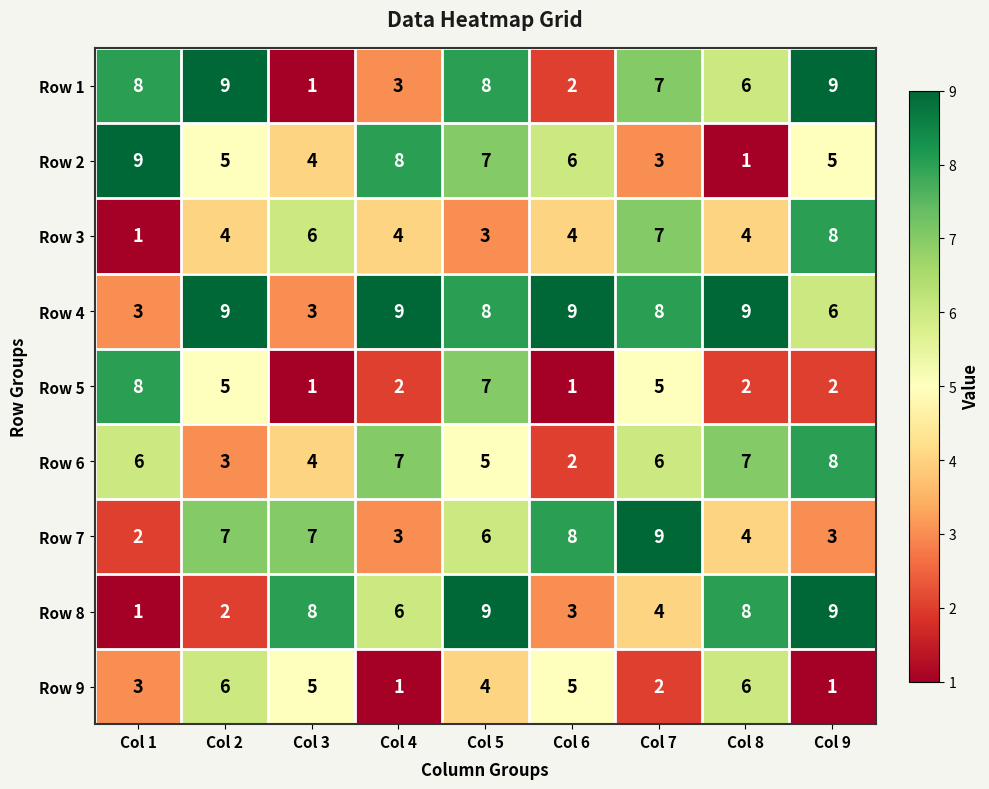

The value of Row 4 at Col 2 is 9. True or false?

True